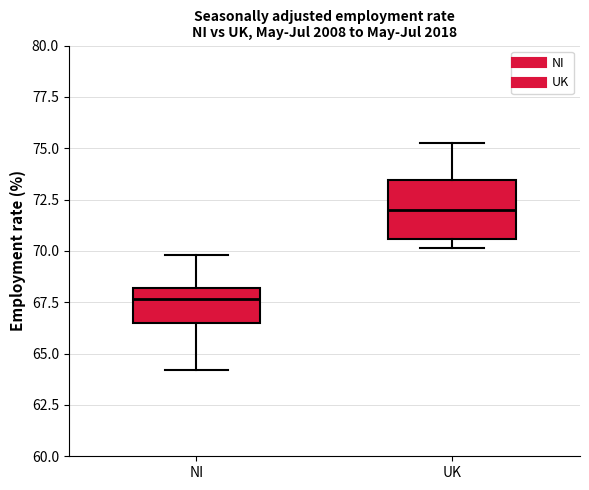

Which box is the tallest, from its lower edge to its upper edge?

UK